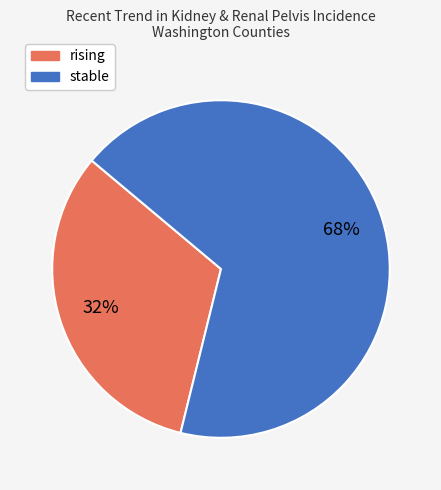

Count the number of slices in the pie.

2